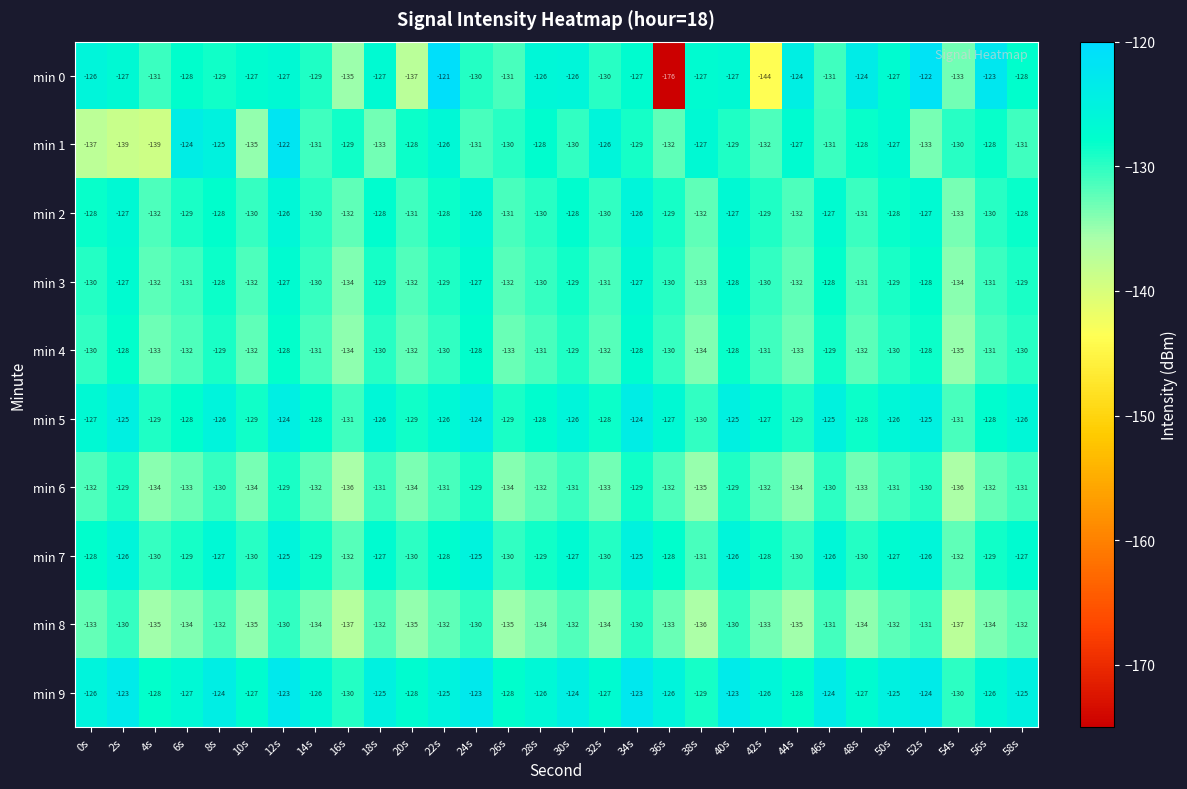

What is the average value of the min 9 series?

-126